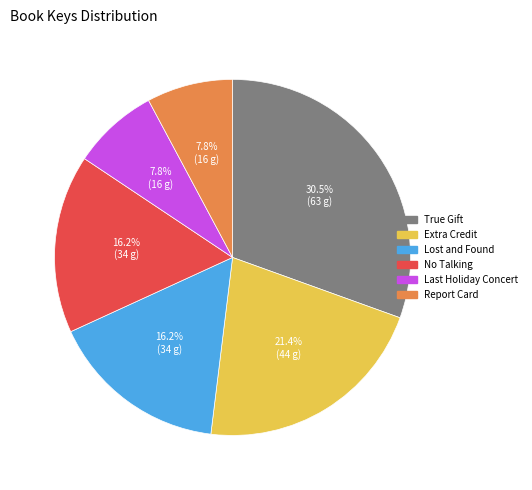

Which slice is the largest?

True Gift